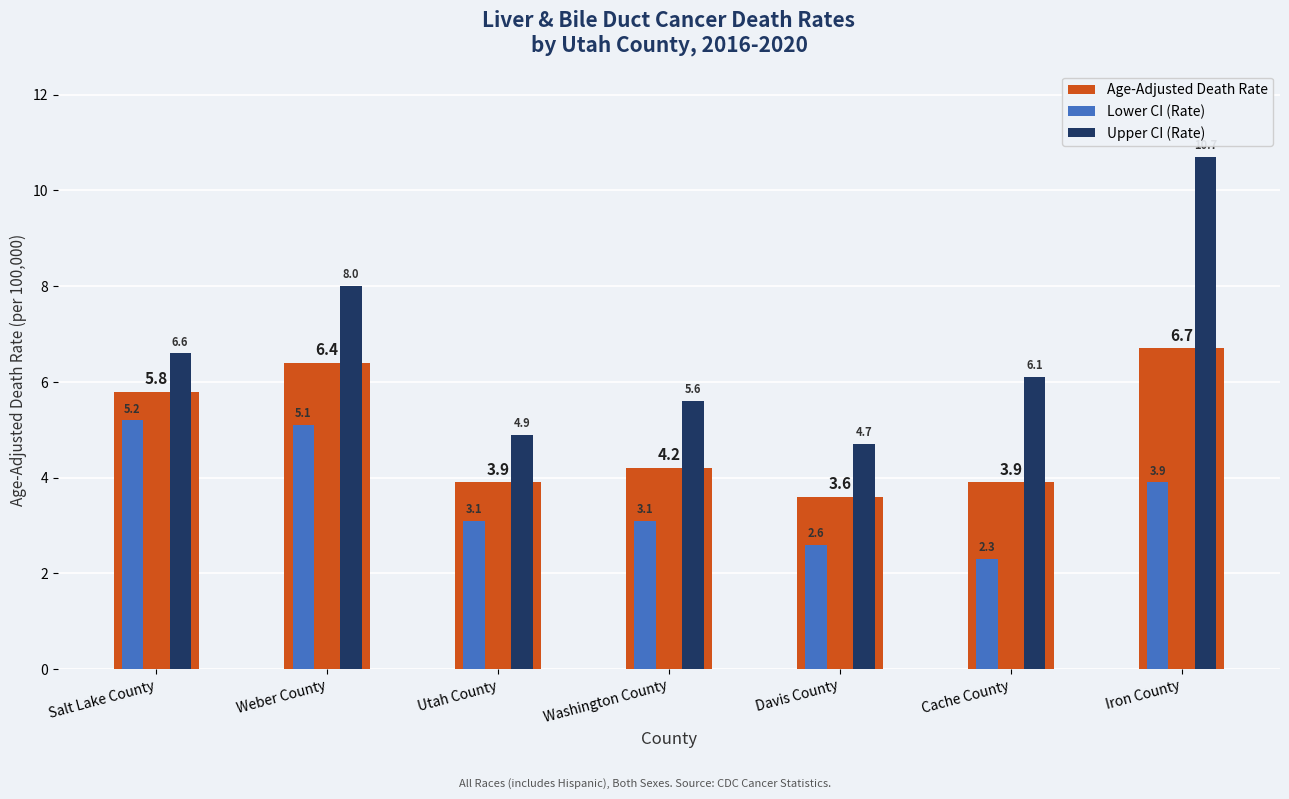

Between Davis County and Cache County, which series saw the biggest shift?

Upper CI (Rate)